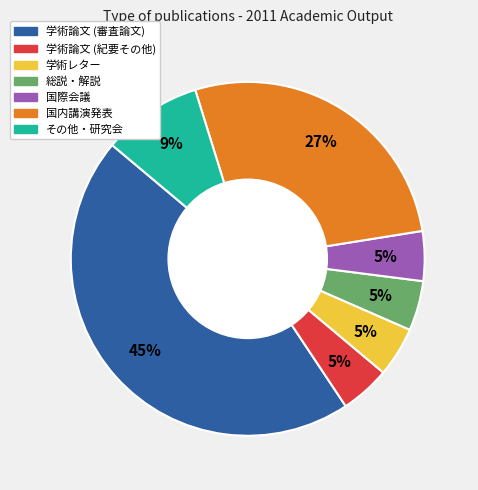

Is it true that 学術レター is 5% of the pie?

True